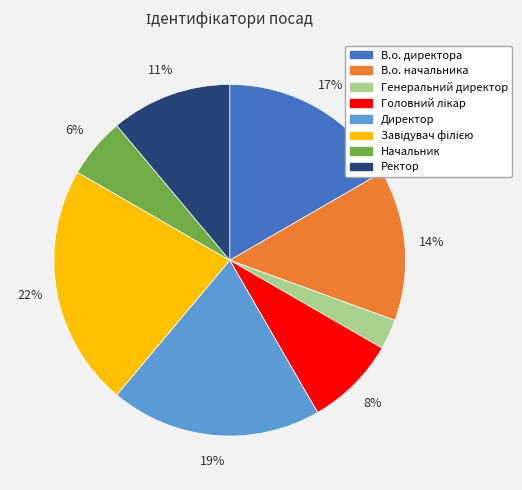

To the nearest percent, what is the combined percentage of Начальник and Ректор?

17%